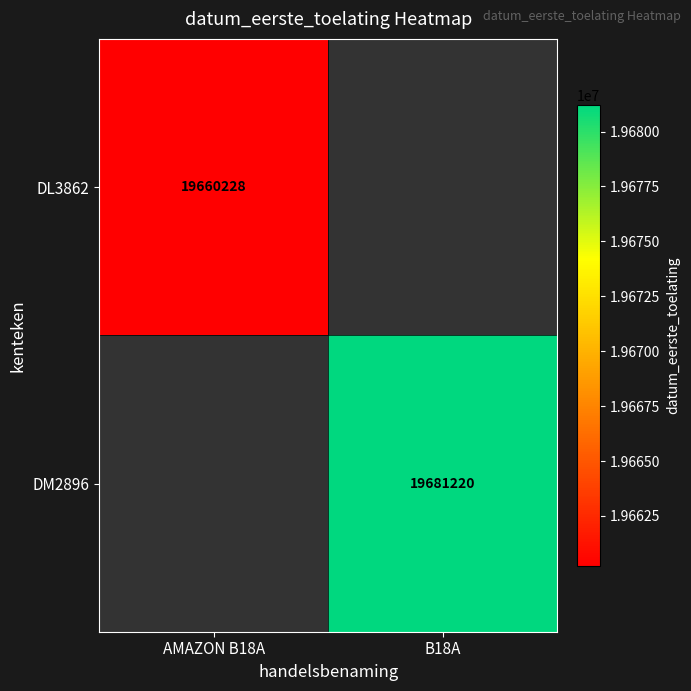

Is it true that DL3862 equals 19660228 at AMAZON B18A?

True